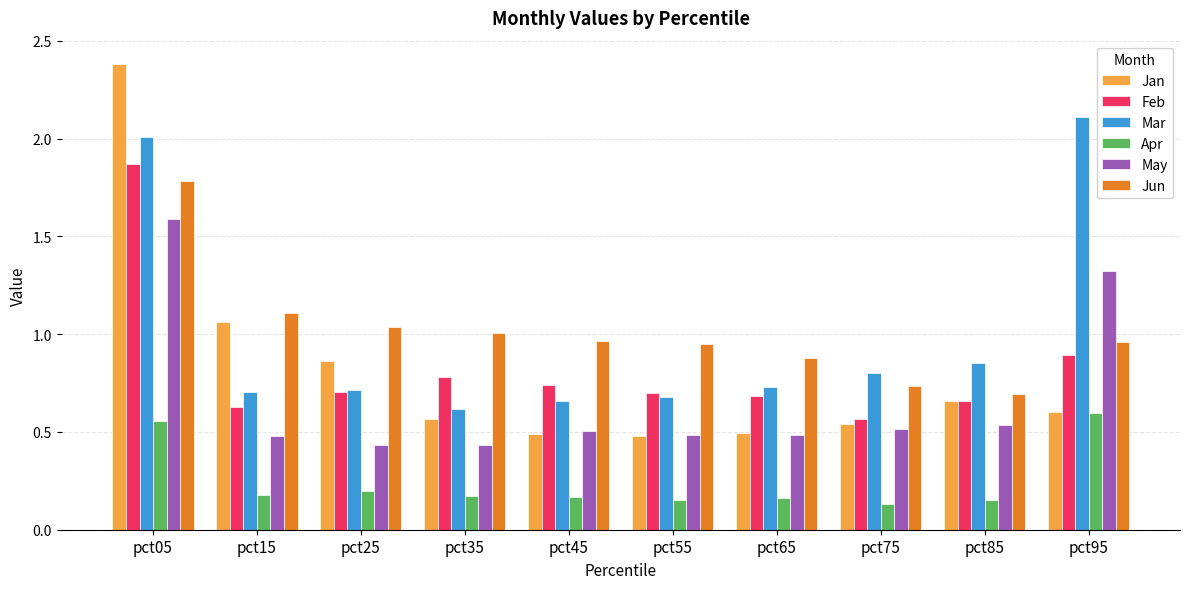

What is the sum of the Jun values at pct15 and pct75?

1.8